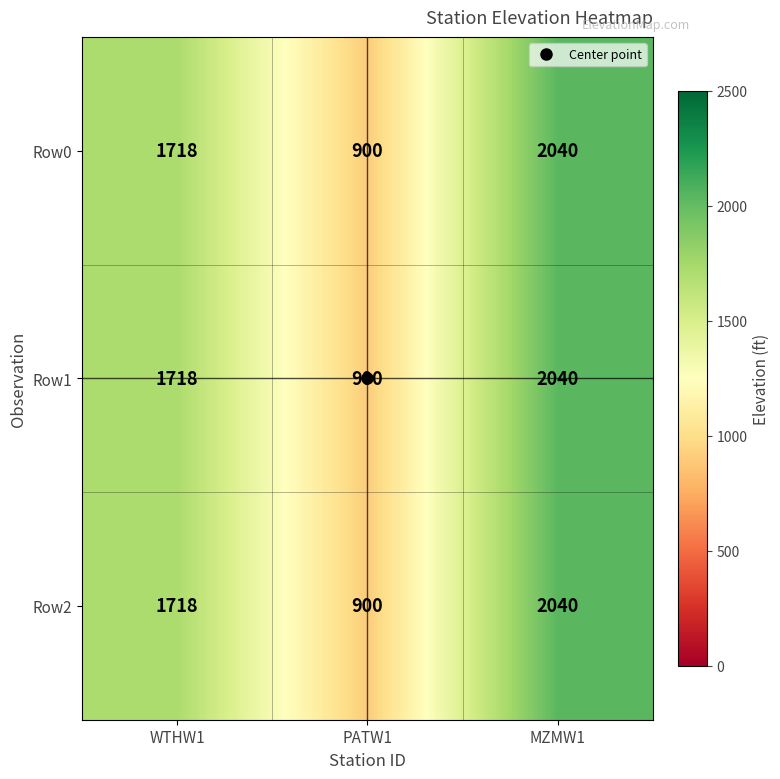

At which category is the sum across all series the highest?

MZMW1